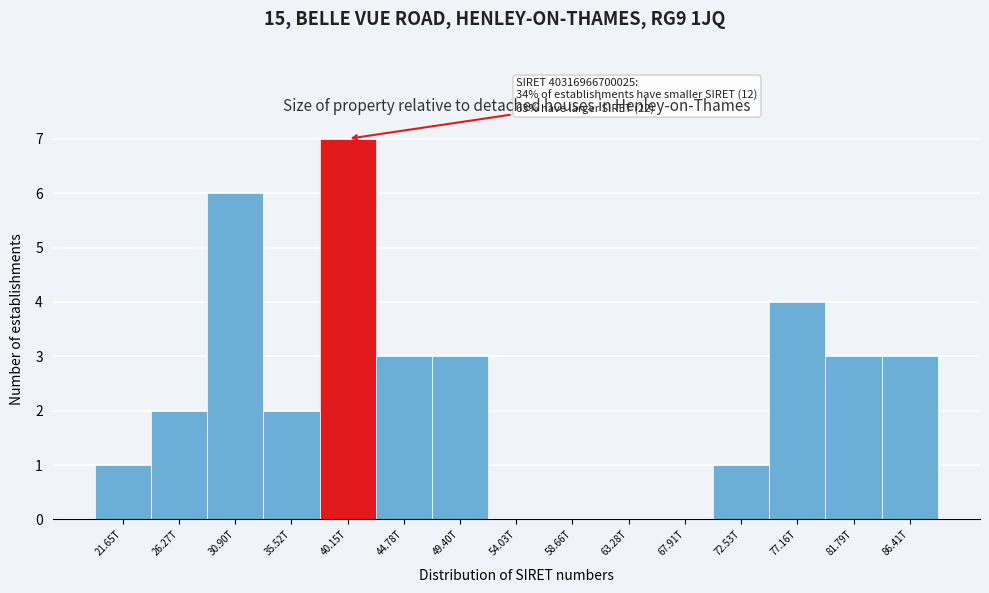

Reading left to right, what are all the values shown in this chart?

21.65T=1	26.27T=2	30.90T=6	35.52T=2	40.15T=7	44.78T=3	49.40T=3	54.03T=0	58.66T=0	63.28T=0	67.91T=0	72.53T=1	77.16T=4	81.79T=3	86.41T=3